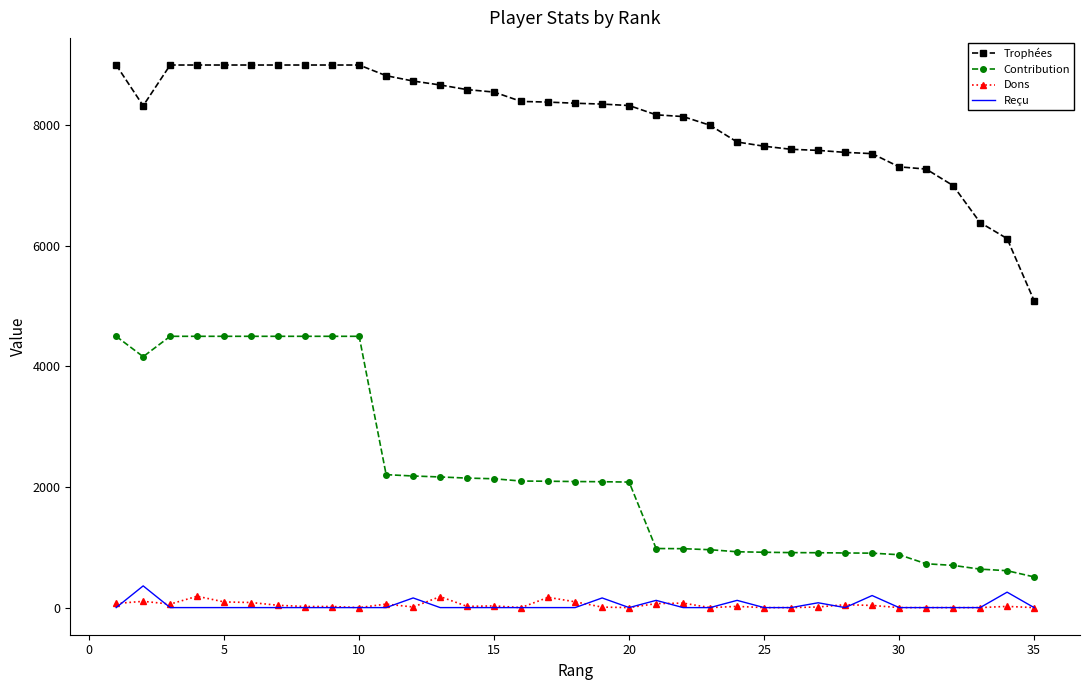

Which series has the largest range (max minus min)?

Contribution